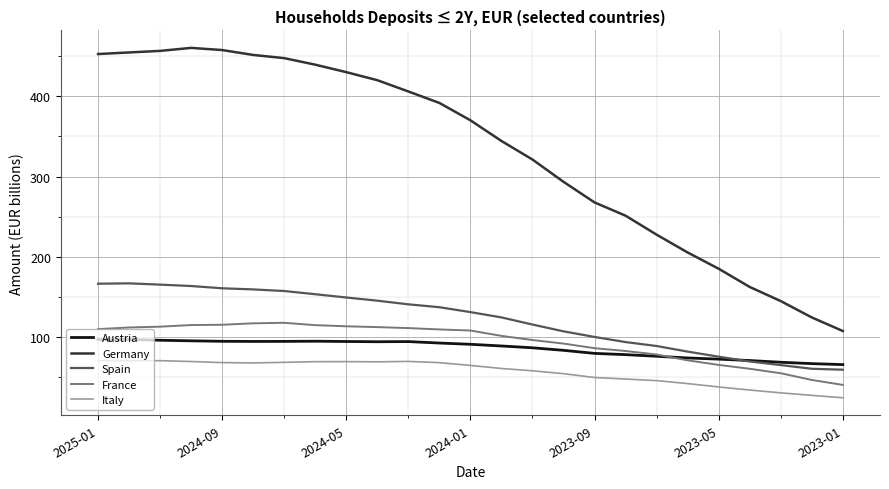

What is the smallest value displayed?

24.5